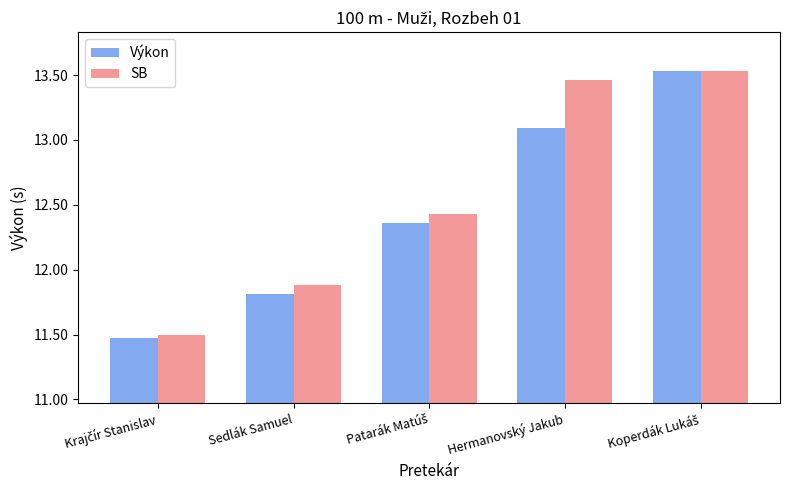

What is the sum of all SB values?

62.8